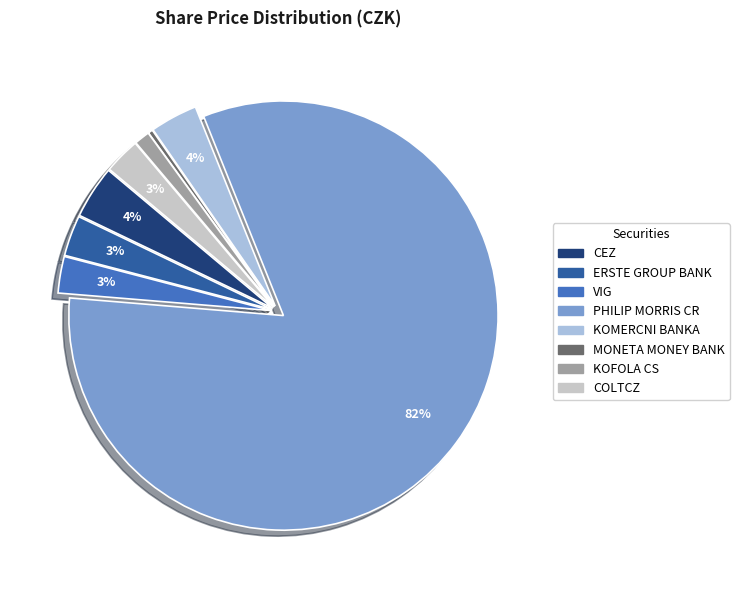

To the nearest percent, what portion does KOMERCNI BANKA represent?

4%